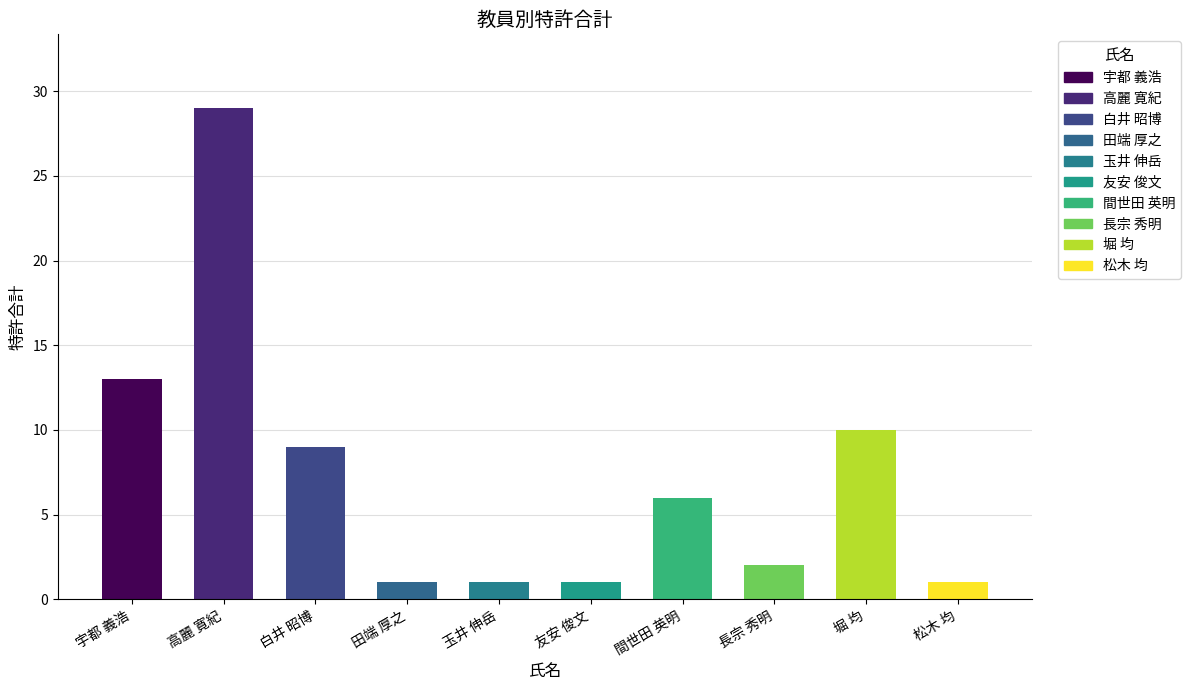

What is the minimum value shown in the chart?

1